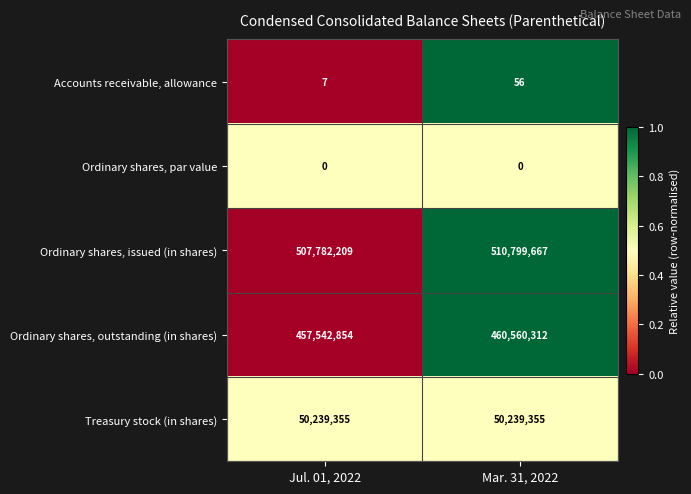

At which category is the sum across all series the highest?

Mar. 31, 2022